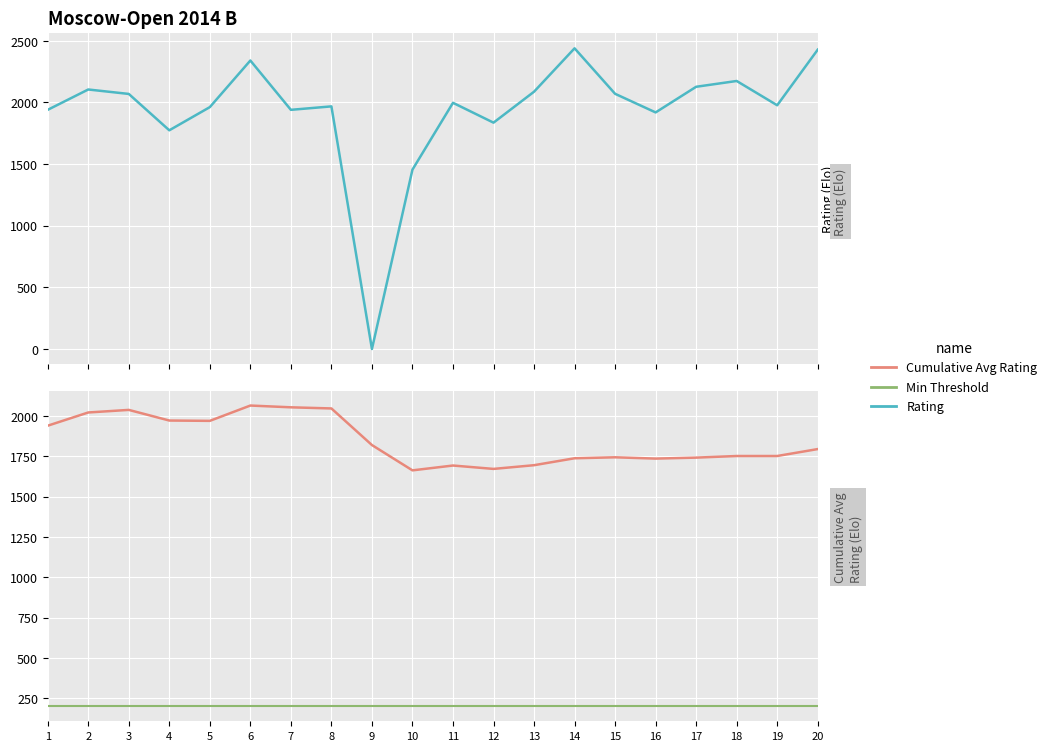

At which label does Rating reach its peak?

14